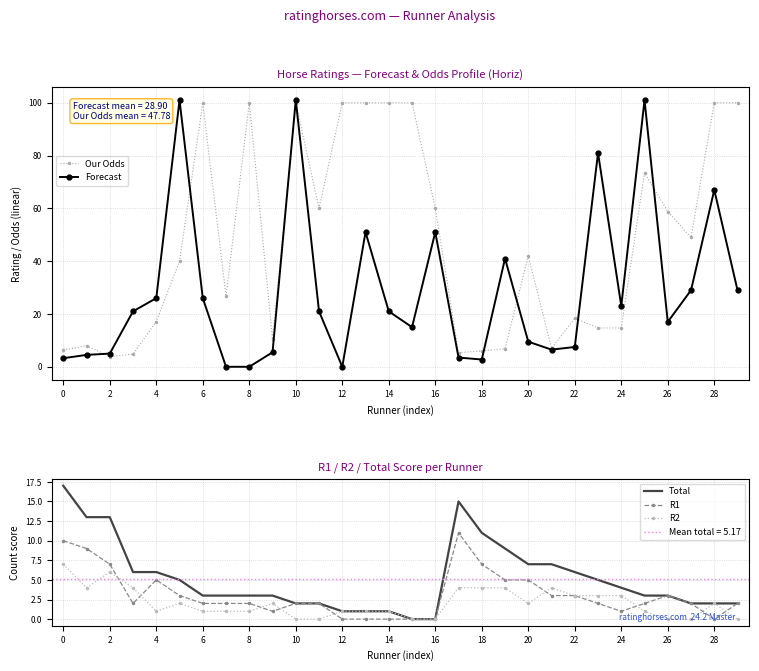

What is the value of the Total point at the 5th from the left?

6.0